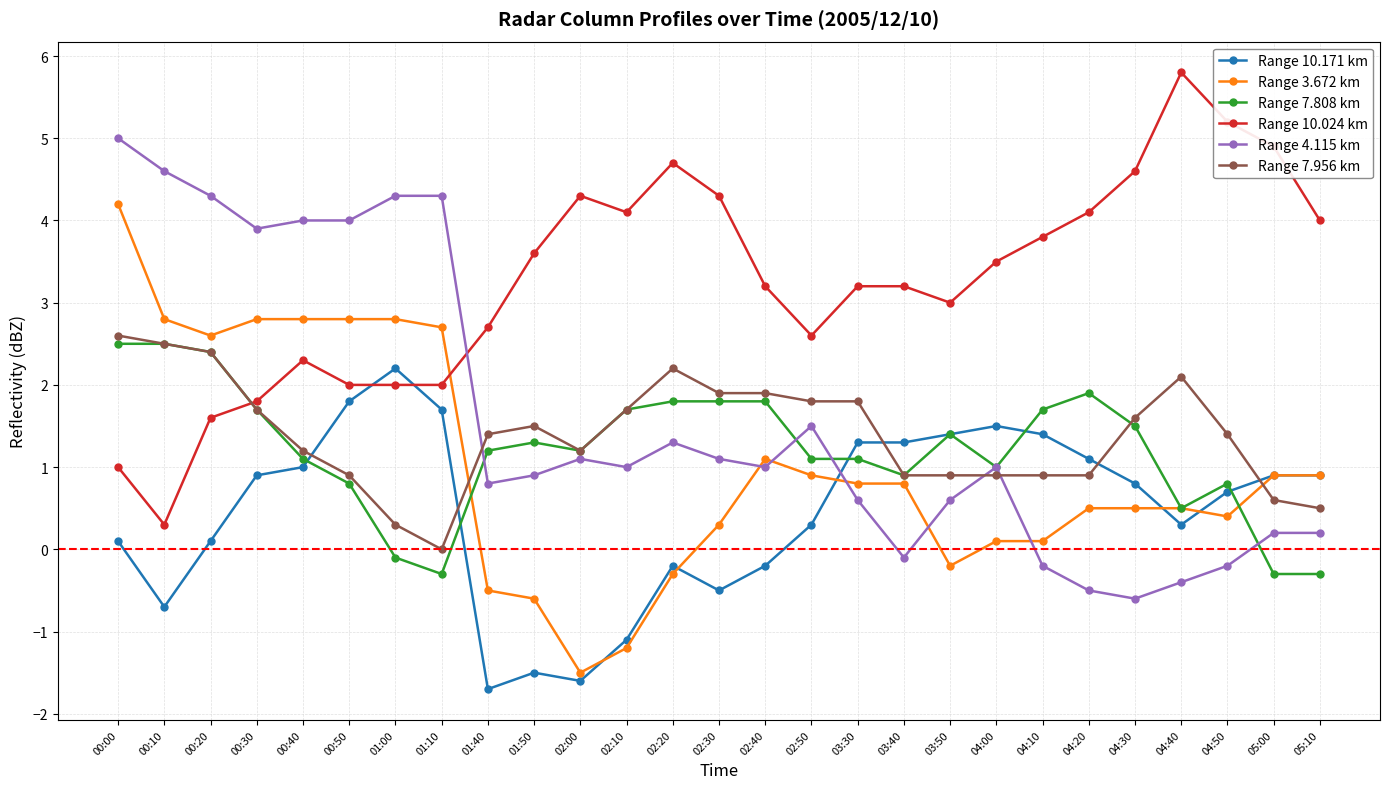

Is the value of Range 10.171 km at 04:30 greater than the value of Range 7.808 km at 03:30?

No